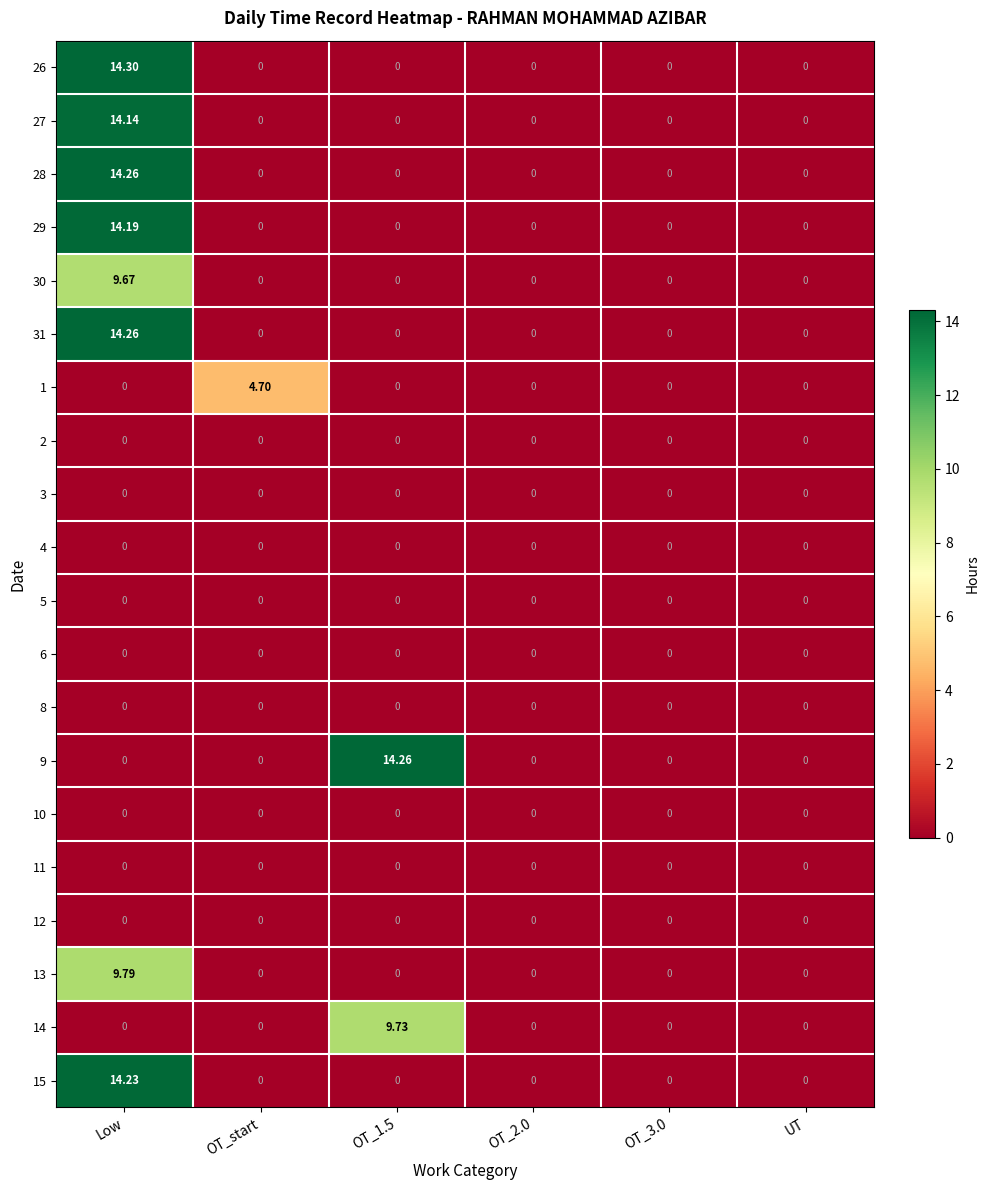

Which label corresponds to the largest value in the chart?

Low